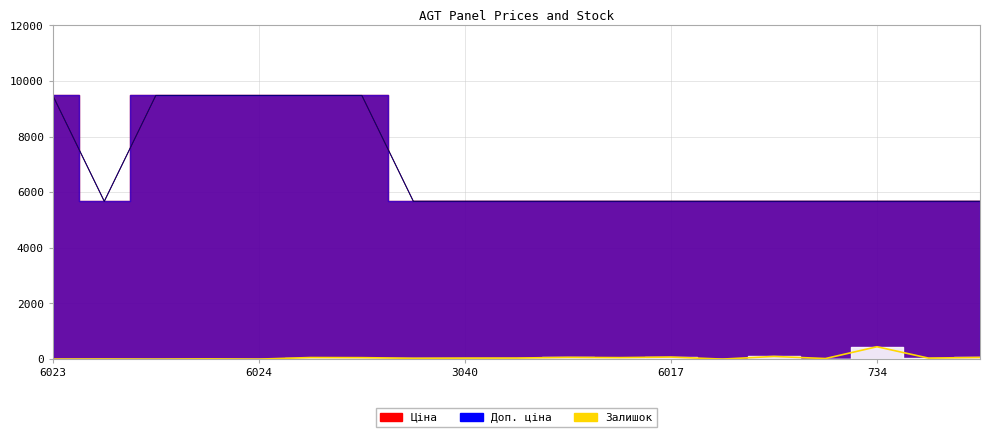

Reading right to left, what are all the values shown in this chart?

Ціна: 736=5673.8	723=5673.8	734=5673.8	735=5673.8	390=5673.8	6008=5673.8	6017=5673.8	6022=5673.8	6021=5673.8	3039=5673.8	3040=5673.8	738=5673.8	3074=9480.1	3075=9480.1	6024=9480.1	6025=9480.1	6026=9480.1	740=5673.8	6023=9480.1
Доп. ціна: 736=5673.8	723=5673.8	734=5673.8	735=5673.8	390=5673.8	6008=5673.8	6017=5673.8	6022=5673.8	6021=5673.8	3039=5673.8	3040=5673.8	738=5673.8	3074=9480.1	3075=9480.1	6024=9480.1	6025=9480.1	6026=9480.1	740=5673.8	6023=9480.1
Залишок: 736=61.0	723=36.0	734=445.0	735=21.0	390=96.0	6008=1.0	6017=74.0	6022=54.0	6021=63.0	3039=38.0	3040=36.0	738=30.0	3074=53.0	3075=57.0	6024=0.0	6025=8.0	6026=0.0	740=4.0	6023=0.0